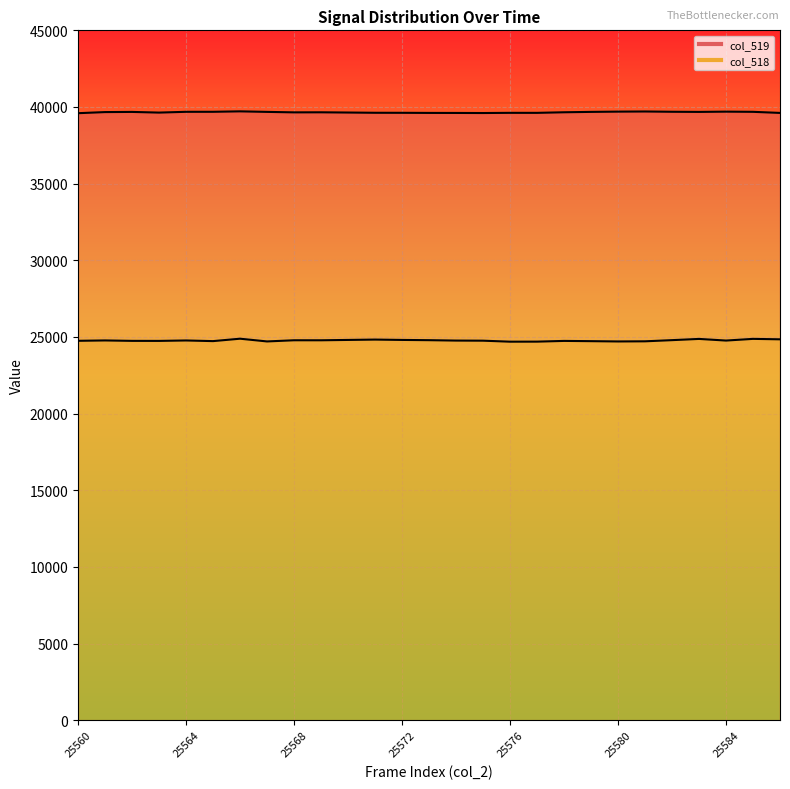

What is the value of the col_518 point at the 23rd from the left?

24790